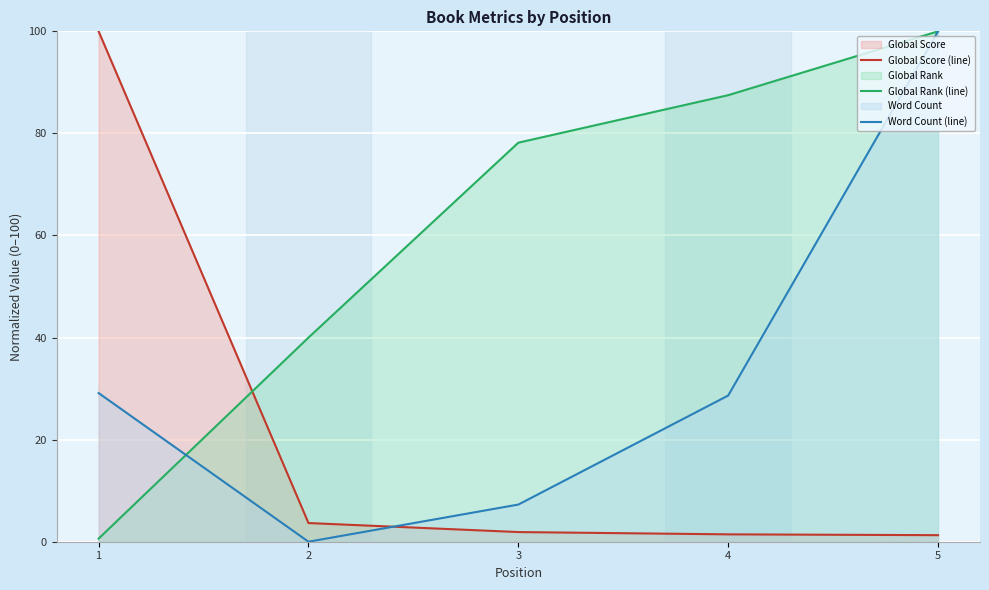

Read the Word Count (line) value at 5.

100.0